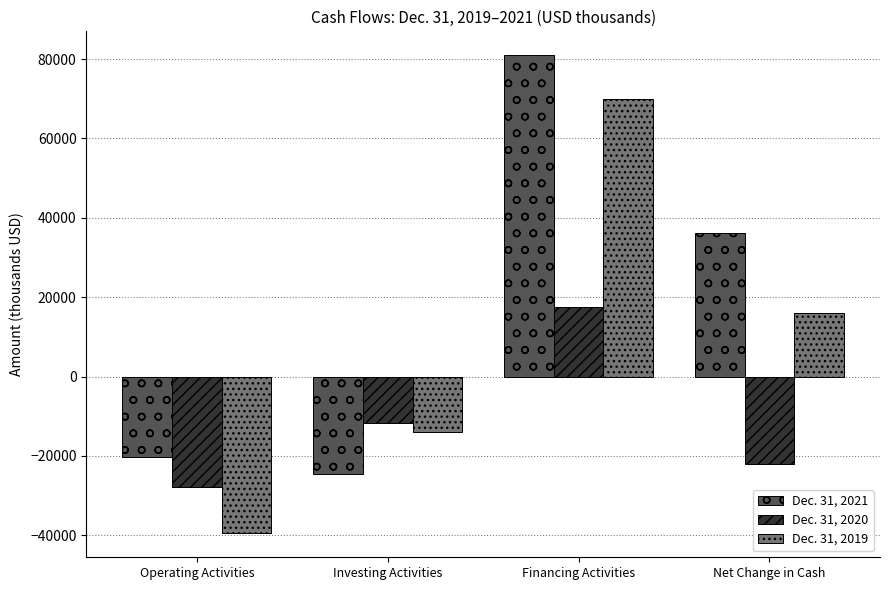

What is the label of the 1st bar from the right?

Net Change in Cash